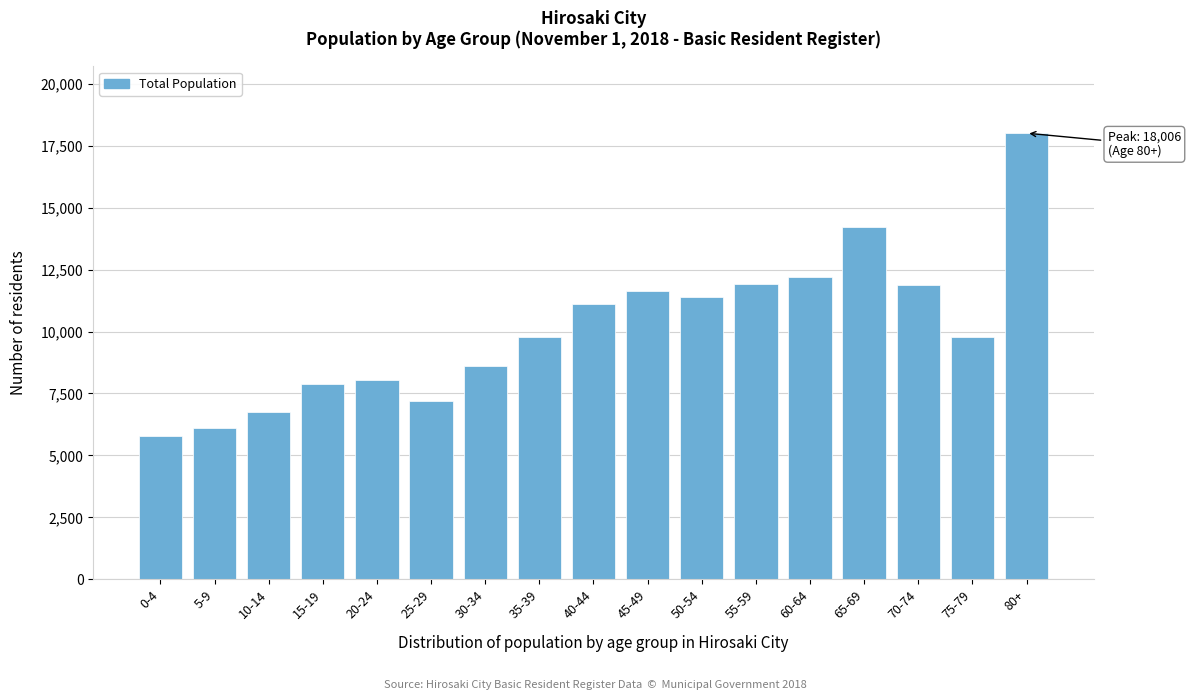

What is the ratio of the value at 50-54 to the value at 75-79?

1.2